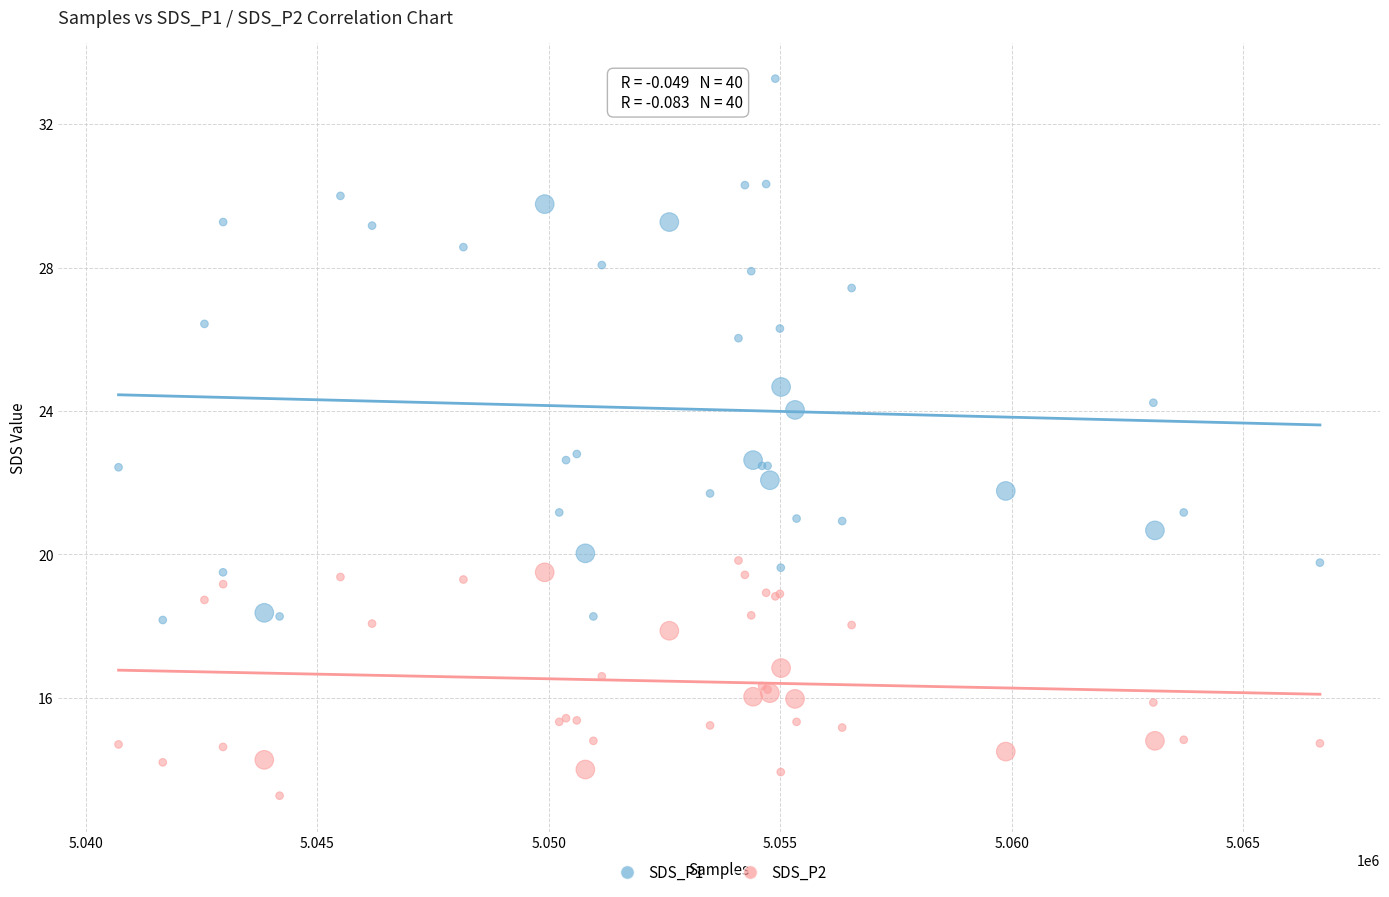

Which series has the largest Y range (max minus min)?

SDS_P1